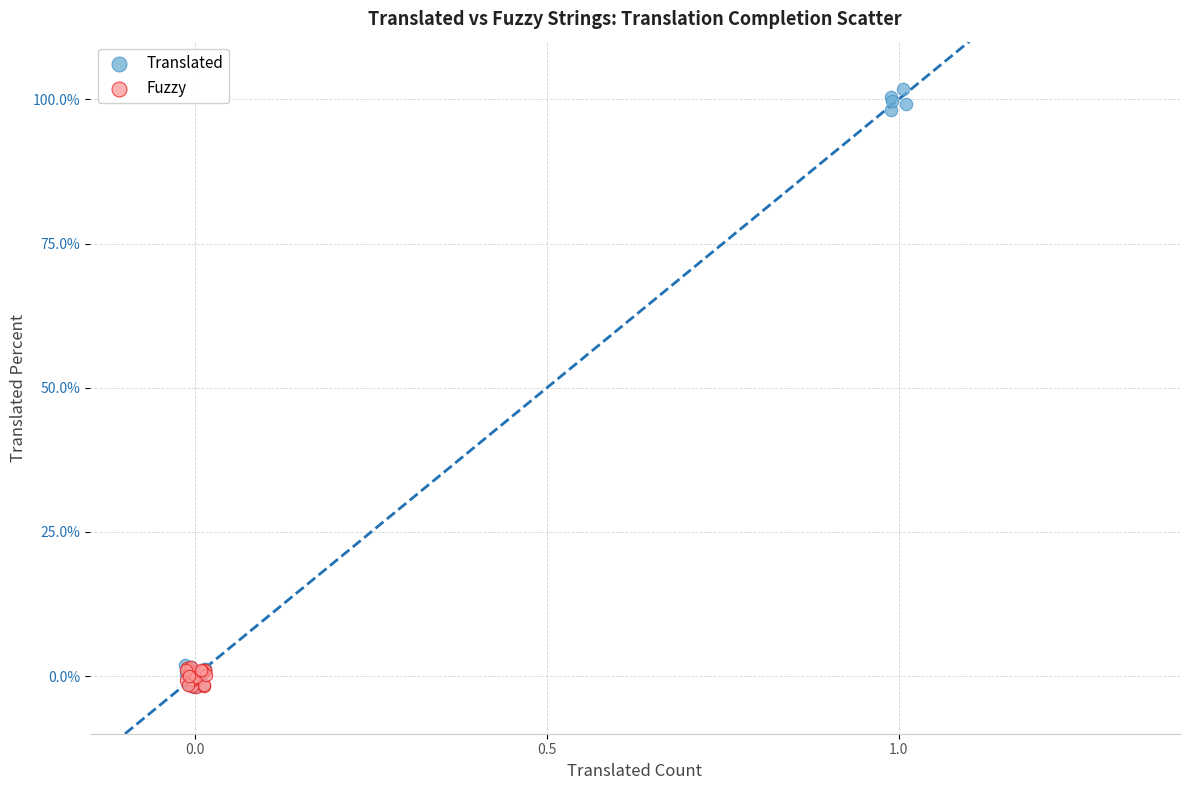

What are all the series names shown in the legend?

Translated, Fuzzy